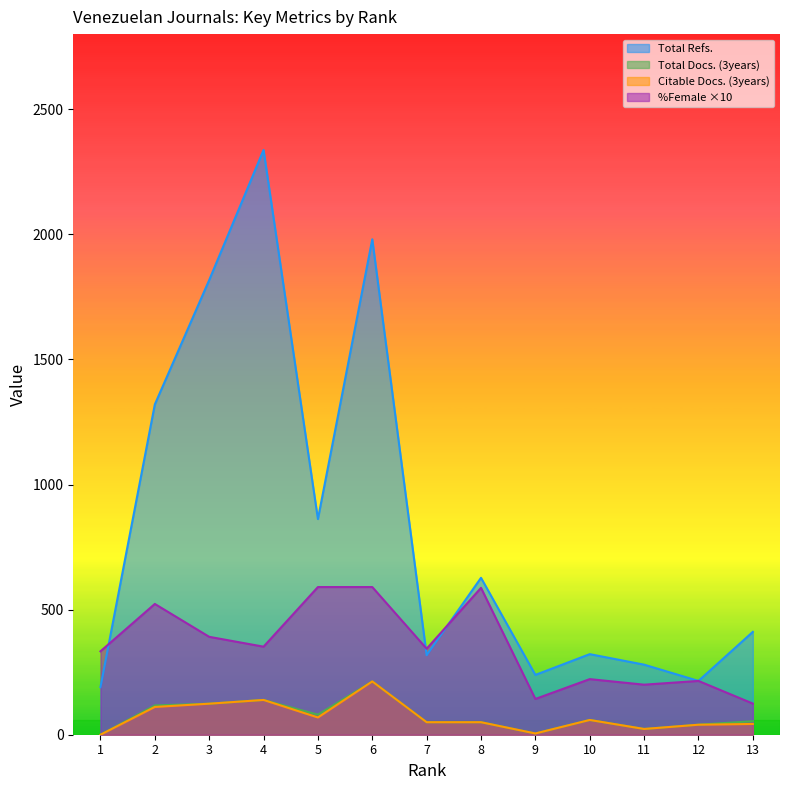

At 5, list the series in order from largest to smallest.

Total Refs., %Female, Total Docs. (3years), Citable Docs. (3years)